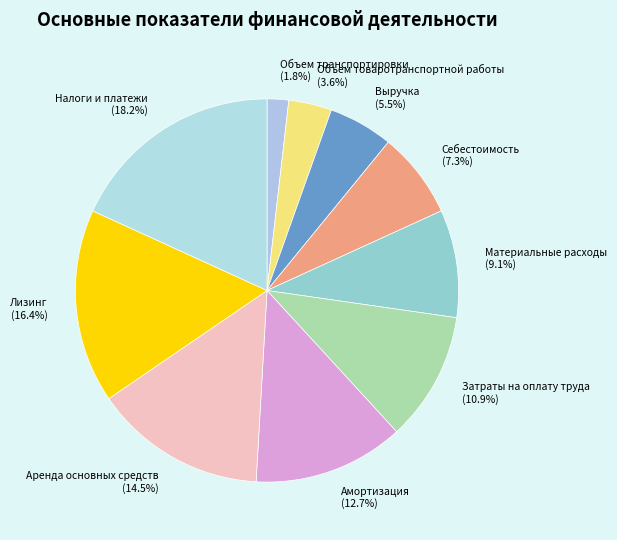

Rank the categories by value from lowest to highest.

Объем транспортировки, Объем товаротранспортной работы, Выручка, Себестоимость, Материальные расходы, Затраты на оплату труда, Амортизация, Аренда основных средств, Лизинг, Налоги и платежи